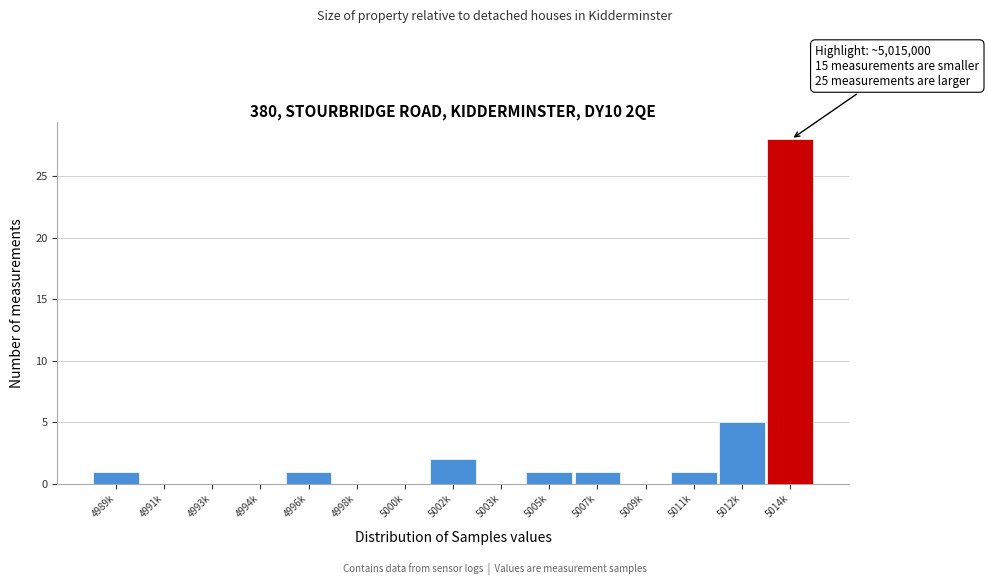

Reading left to right, extract all data points from this chart.

4989k=1	4991k=0	4993k=0	4994k=0	4996k=1	4998k=0	5000k=0	5002k=2	5003k=0	5005k=1	5007k=1	5009k=0	5011k=1	5012k=5	5014k=28